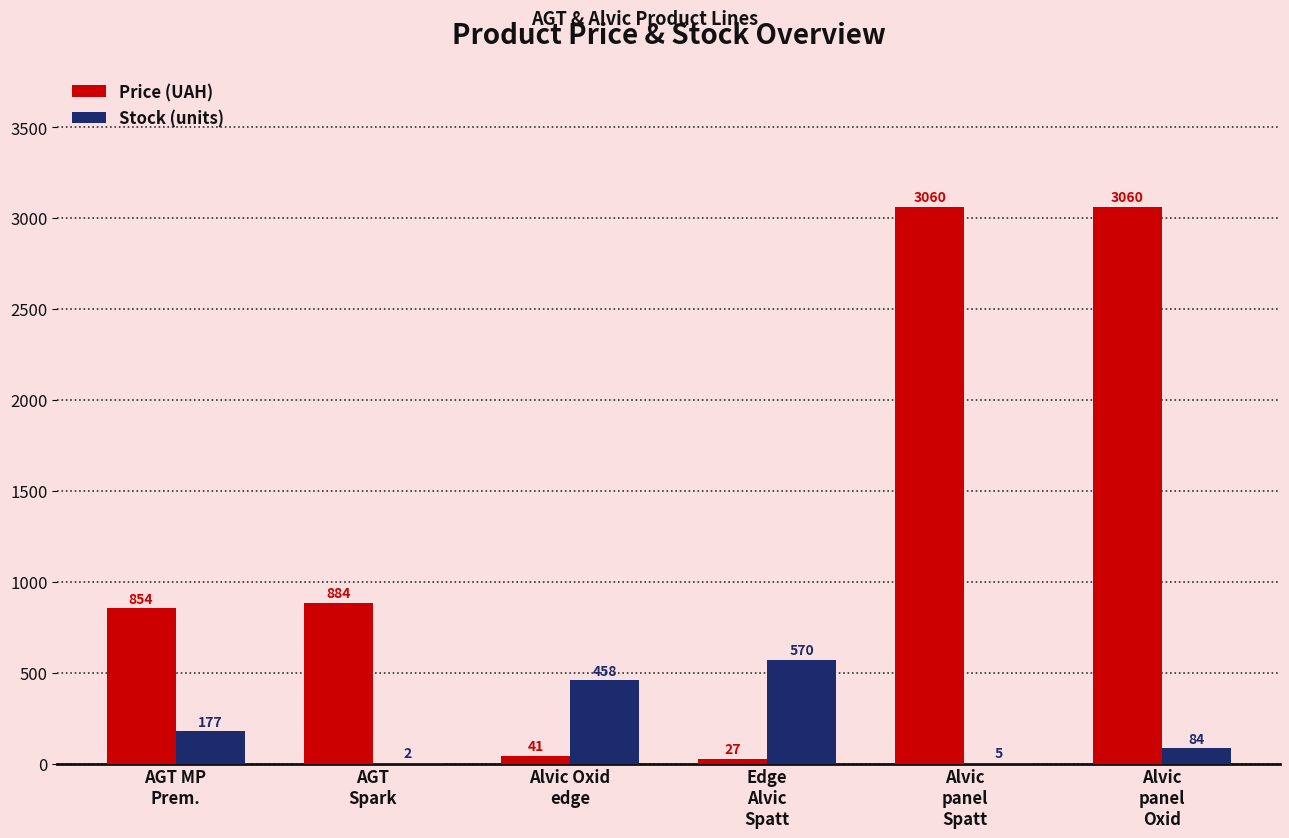

Are the bars grouped side by side (vs. stacked)?

Yes